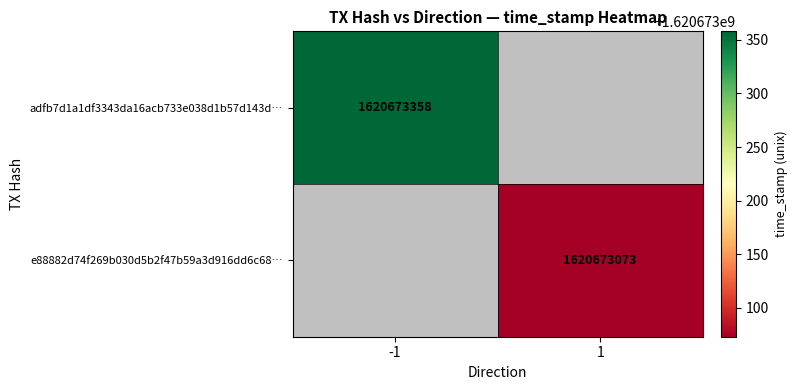

Which series has the largest total across all categories?

adfb7d1a1df3343da16acb733e038d1b57d143d